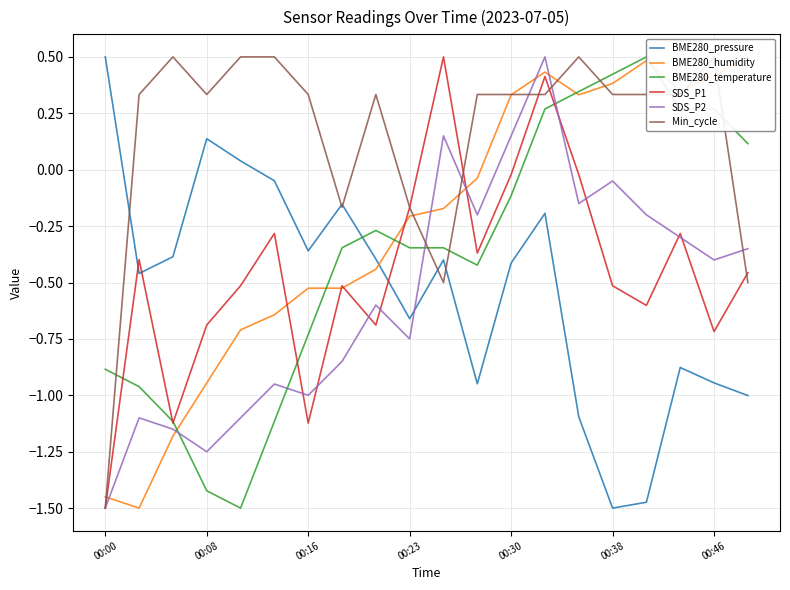

How many intersections are there between SDS_P1 and BME280_pressure?

3